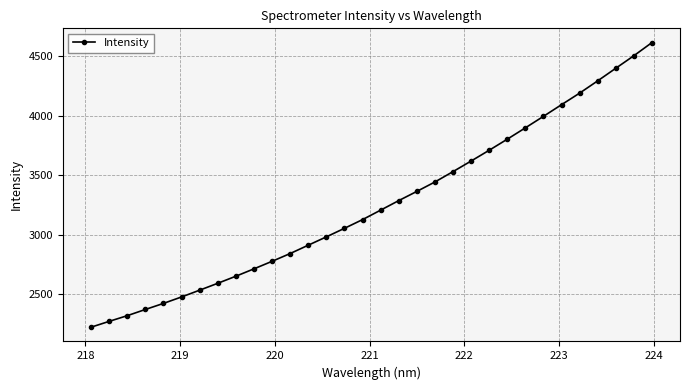

What is the value of the 7th point from the left?

2535.0